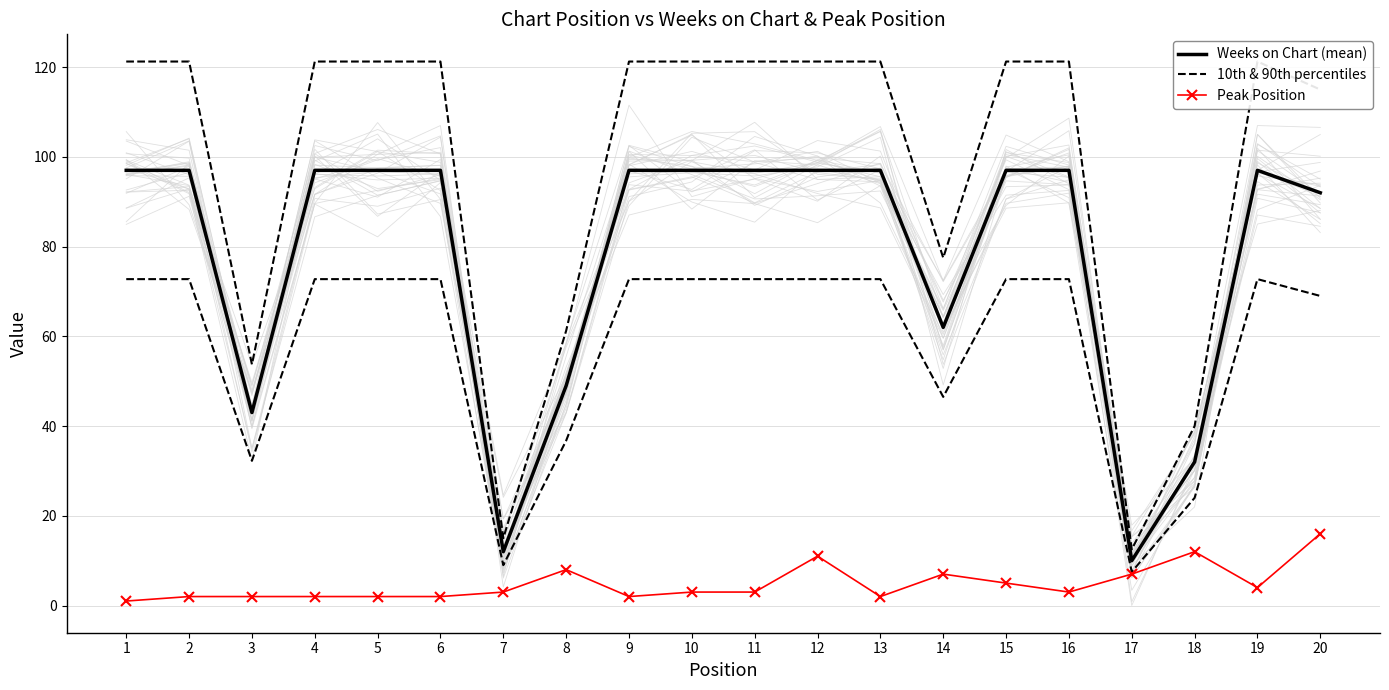

The Peak Position series shows 3.1 at 2. True or false?

False